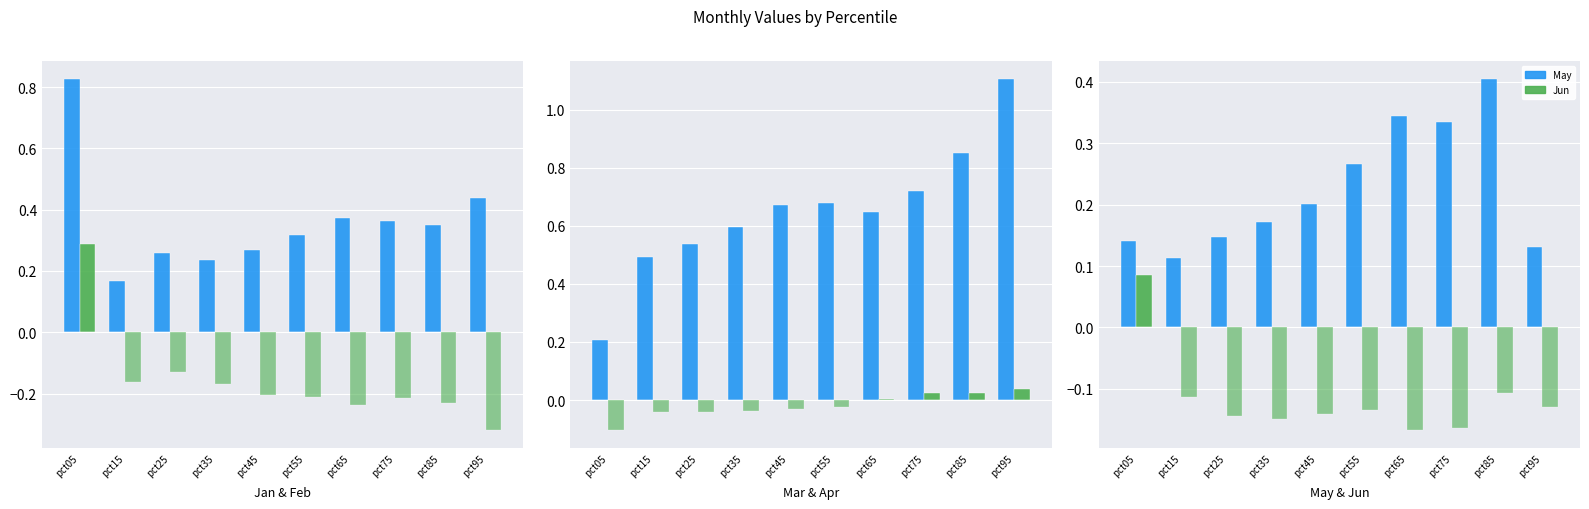

What value does the May series have at pct75?

0.3